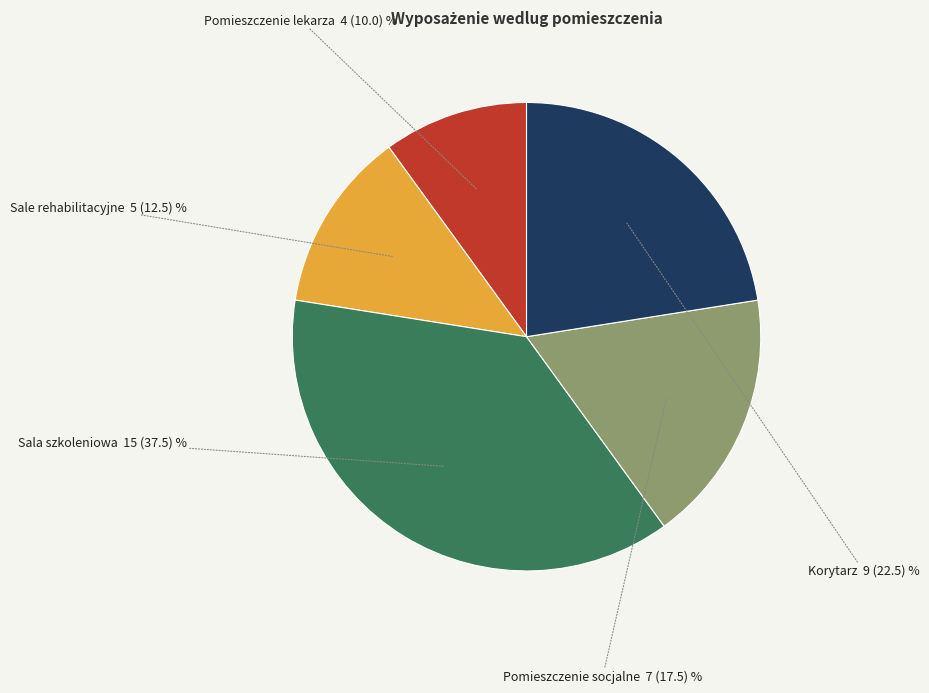

The Pomieszczenie socjalne slice represents 35% of the pie. True or false?

False